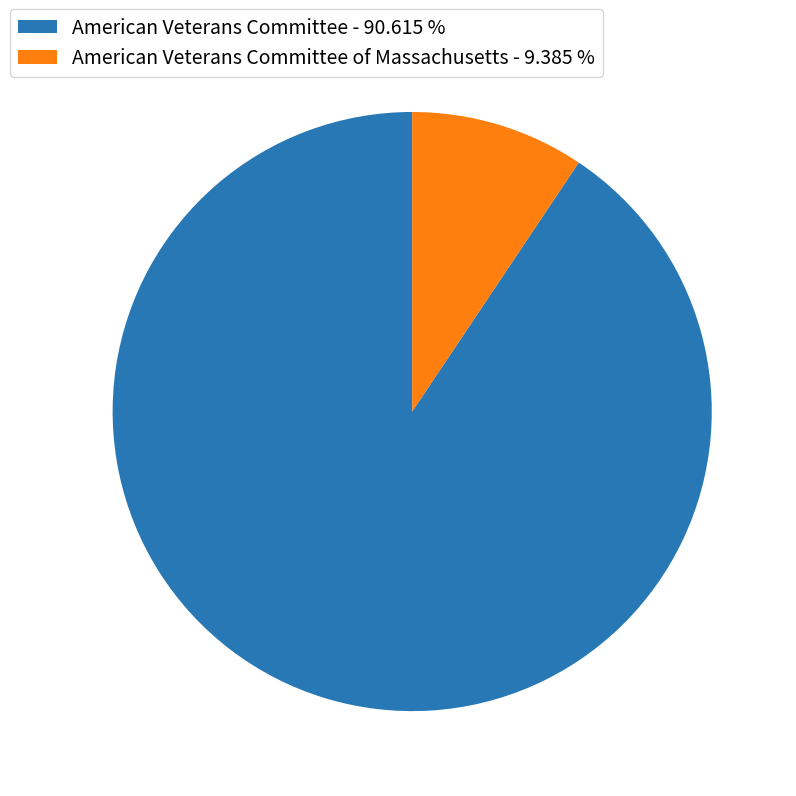

Which has a higher value, American Veterans Committee of Massachusetts - 9.385 % or American Veterans Committee - 90.615 %?

American Veterans Committee - 90.615 %